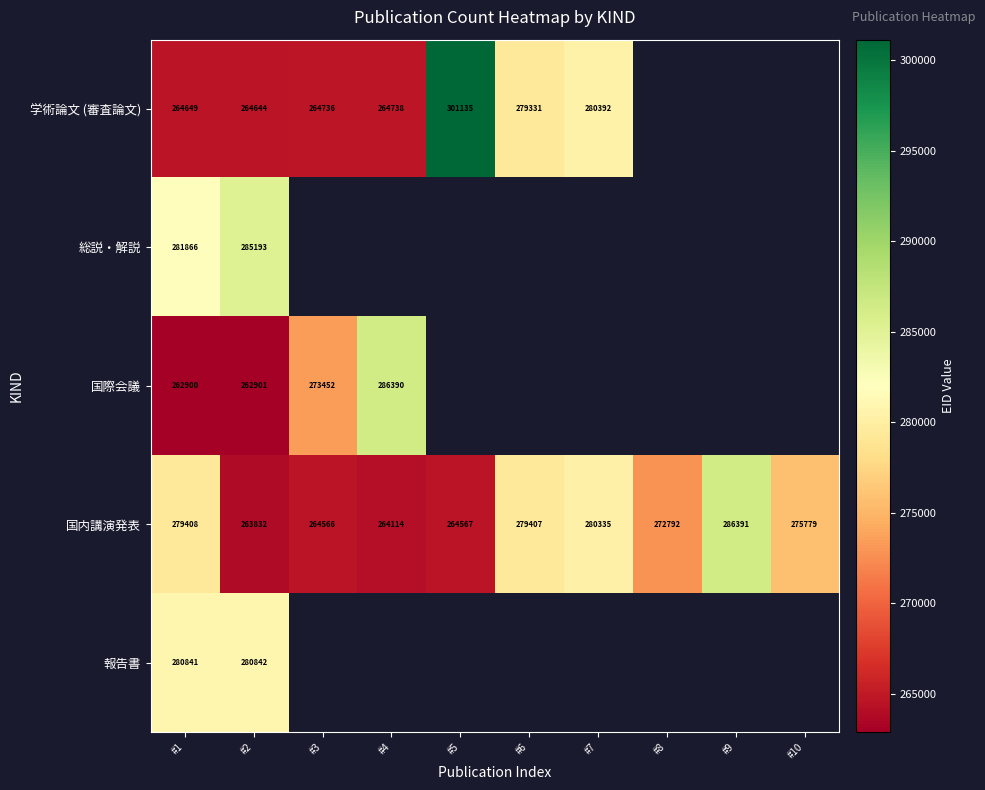

At how many categories does at least one series exceed 276201?

7